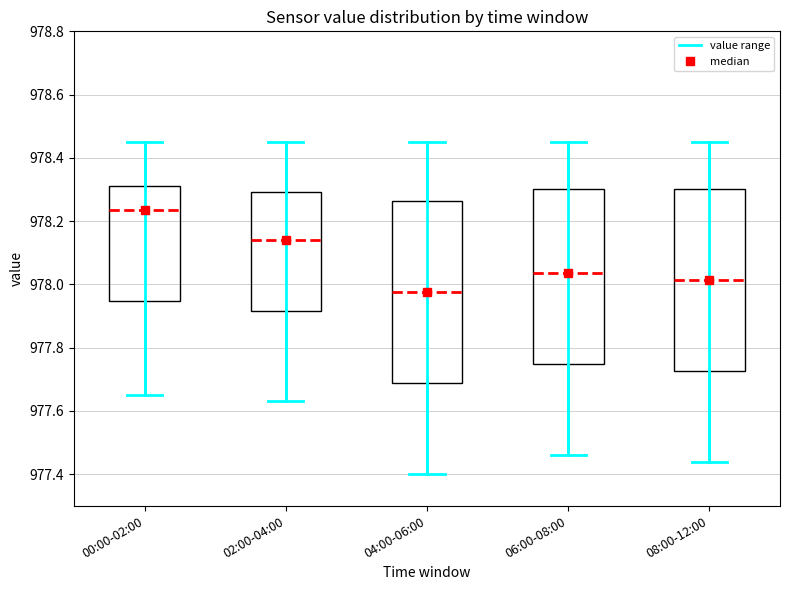

Reading left to right, read every box against the y-axis: the position of its median line, the range the box covers, and the ends of its whiskers. The values are not printed on the chart, so give them approximately, as read against the axis.

00:00-02:00: median 978.24, box 977.94 to 978.32, whiskers 977.66 to 978.46
02:00-04:00: median 978.14, box 977.92 to 978.30, whiskers 977.64 to 978.46
04:00-06:00: median 977.98, box 977.68 to 978.26, whiskers 977.40 to 978.46
06:00-08:00: median 978.04, box 977.74 to 978.30, whiskers 977.46 to 978.46
08:00-12:00: median 978.02, box 977.72 to 978.30, whiskers 977.44 to 978.46